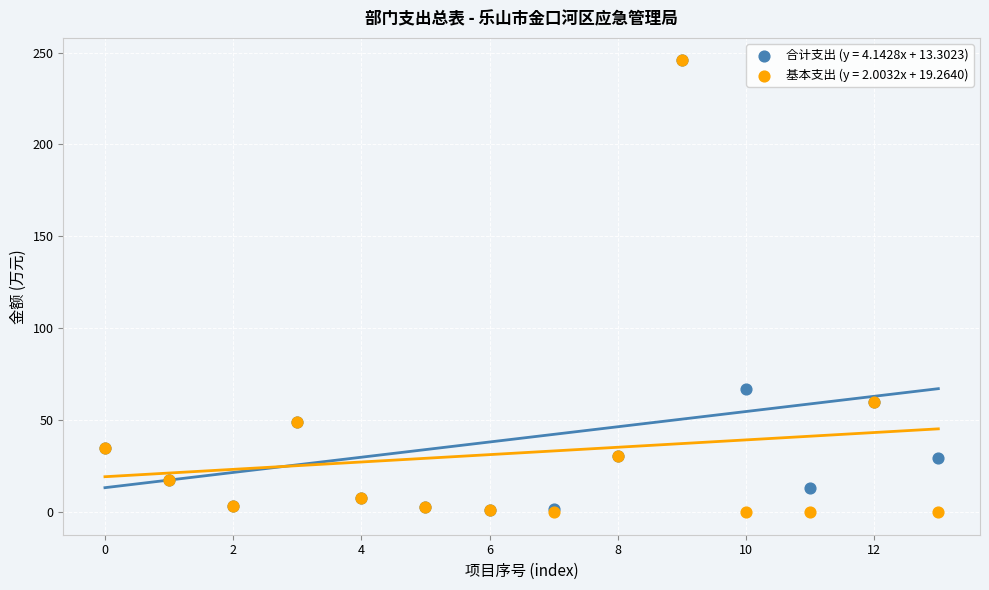

Which series has the largest Y range (max minus min)?

基本支出 (y = 2.0032x + 19.2640)